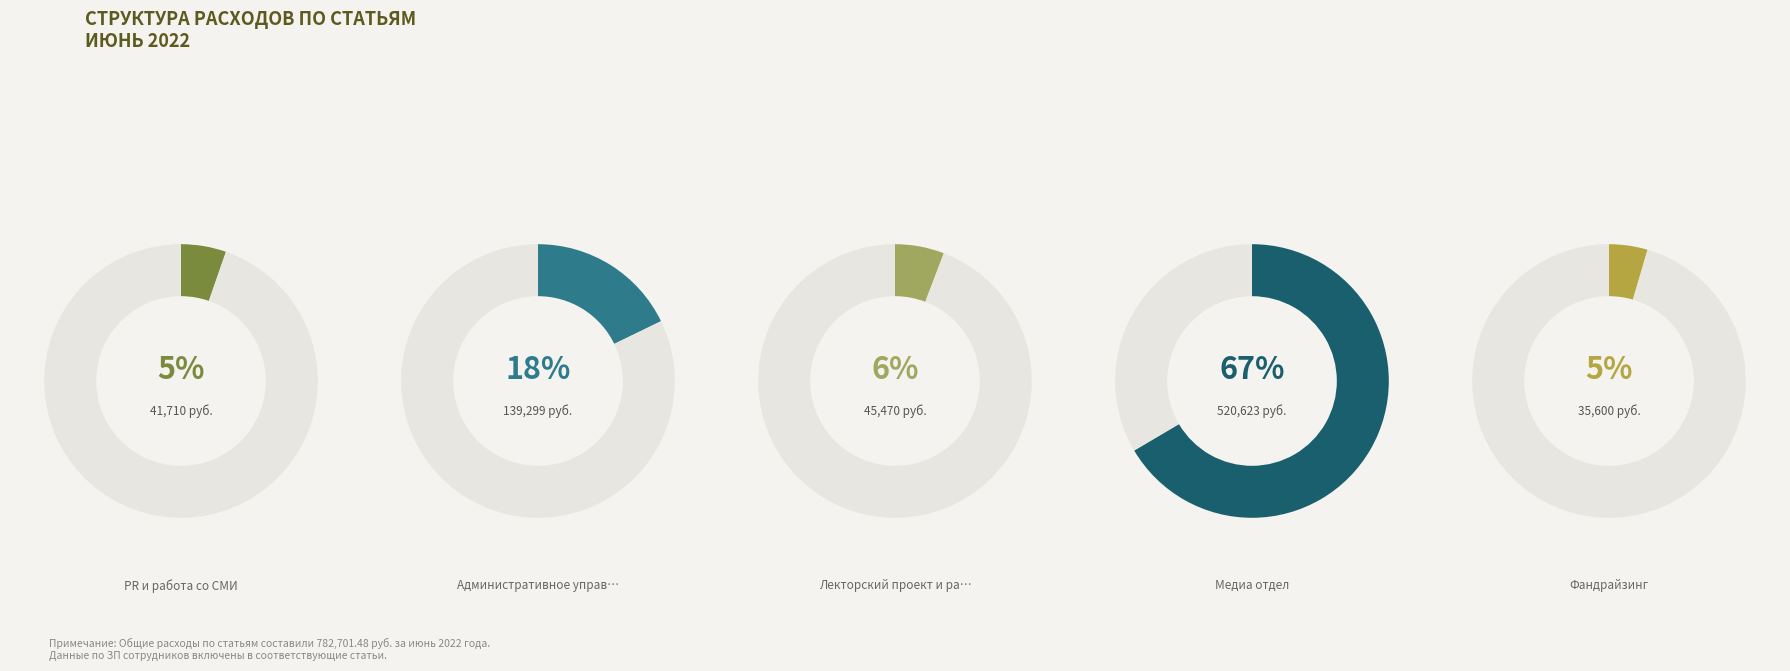

Rank the categories by value from lowest to highest.

Фандрайзинг, PR и работа со СМИ, Лекторский проект и развитие регионов, Административное управление, Медиа отдел